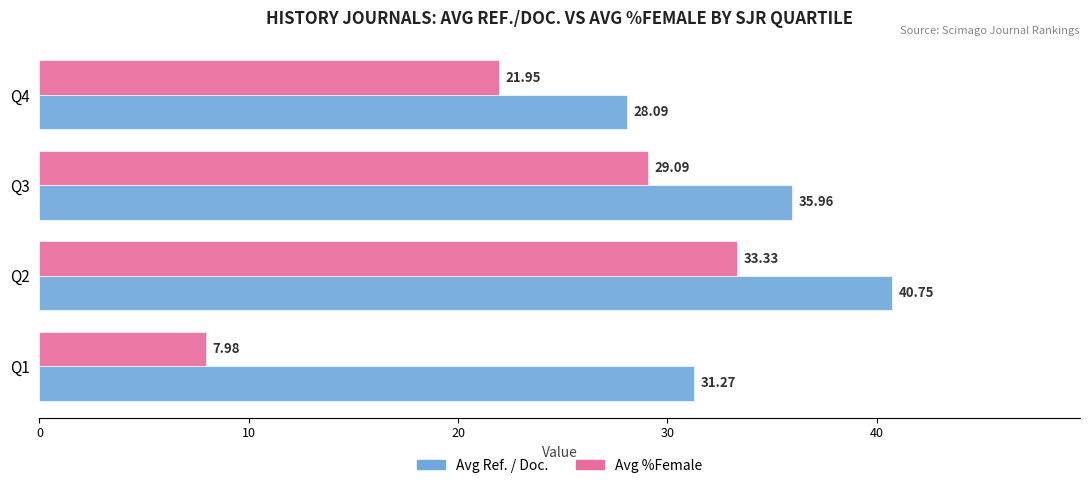

What is the average value of the Avg Ref. / Doc. series?

34.0